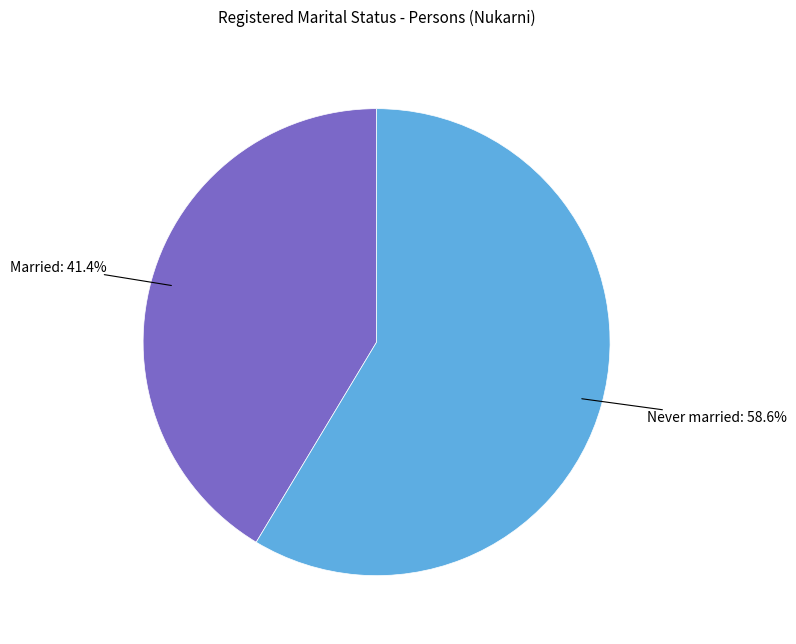

Does any single category account for the majority?

Yes